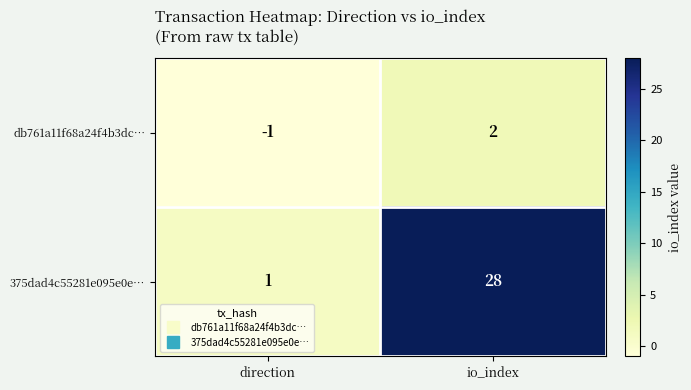

Reading left to right, extract all data points from this chart.

db761a11f68a24f4b3dc…: -1	2
375dad4c55281e095e0e…: 1	28